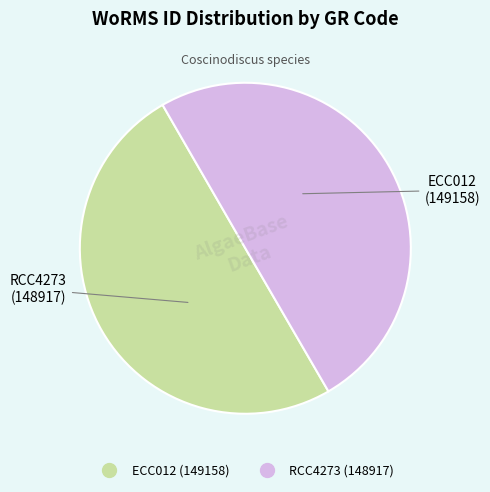

Combined, do RCC4273 and ECC012 account for over 50%?

Yes